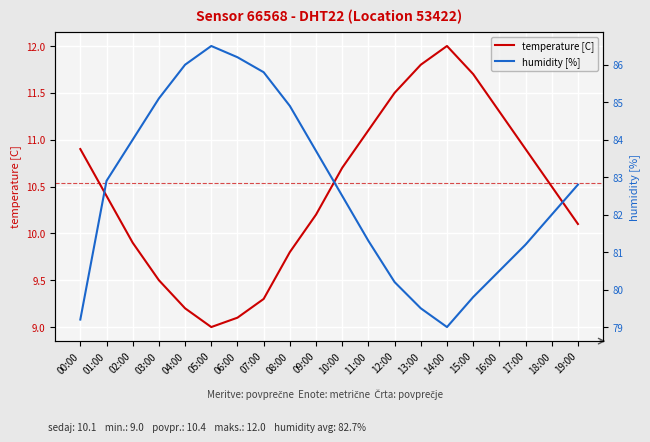

Which series has the largest total across all categories?

humidity [%]